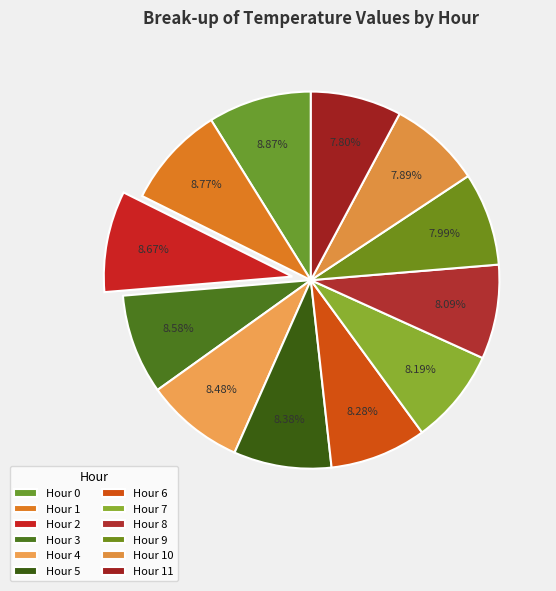

What is the total percentage of Hour 9 and Hour 7?

16.2%